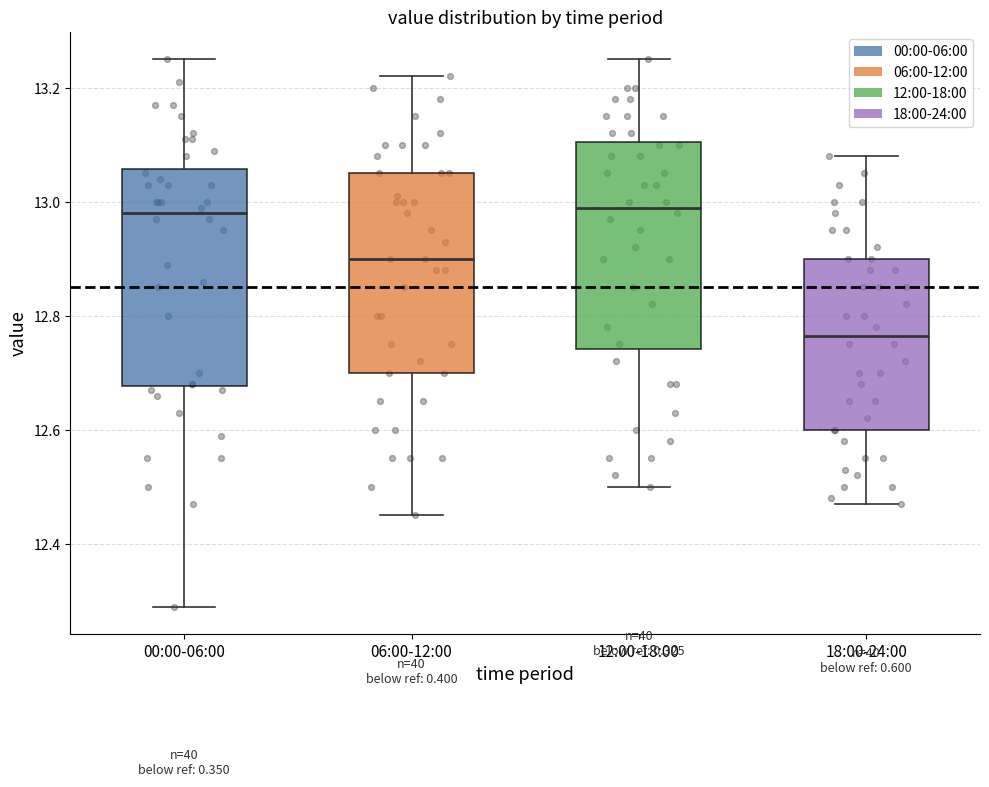

Reading left to right, read every box against the y-axis: the position of its median line, the range the box covers, and the ends of its whiskers. The values are not printed on the chart, so give them approximately, as read against the axis.

00:00-06:00: median 12.98, box 12.68 to 13.06, whiskers 12.30 to 13.26
06:00-12:00: median 12.90, box 12.70 to 13.06, whiskers 12.46 to 13.22
12:00-18:00: median 13.00, box 12.74 to 13.10, whiskers 12.50 to 13.26
18:00-24:00: median 12.76, box 12.60 to 12.90, whiskers 12.48 to 13.08